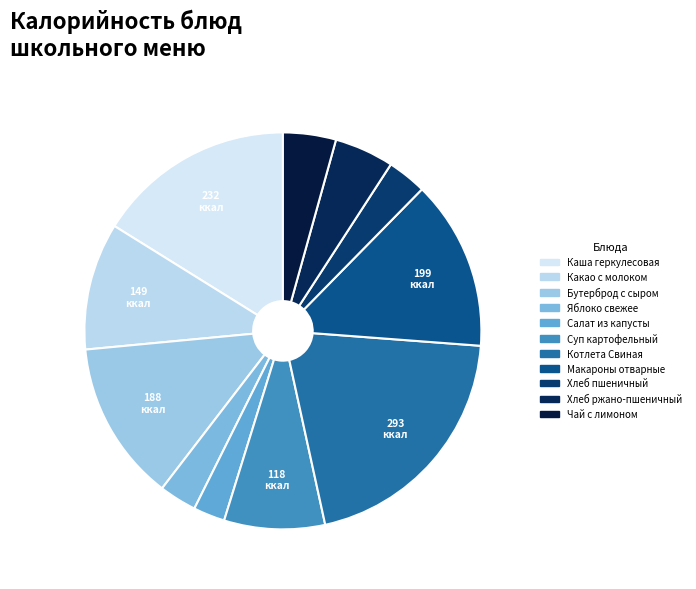

Count the number of slices in the pie.

11